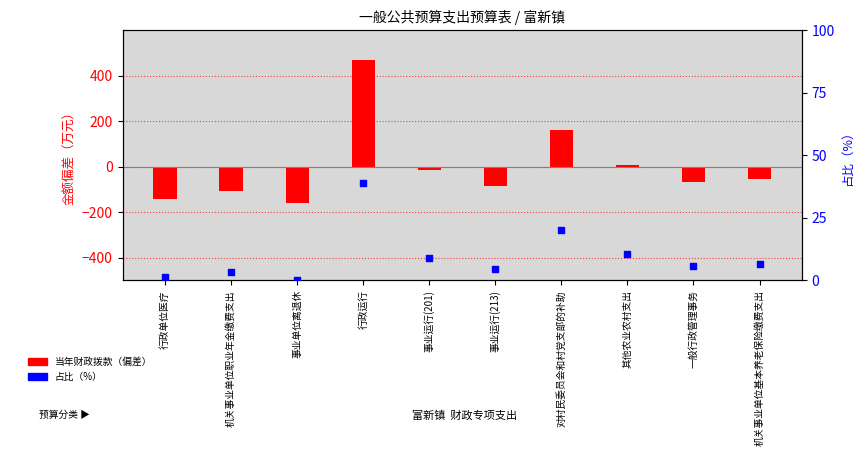

Is the value of 当年财政拨款（偏差） at 事业运行(213) greater than the value of 占比（%） at 机关事业单位基本养老保险缴费支出?

No